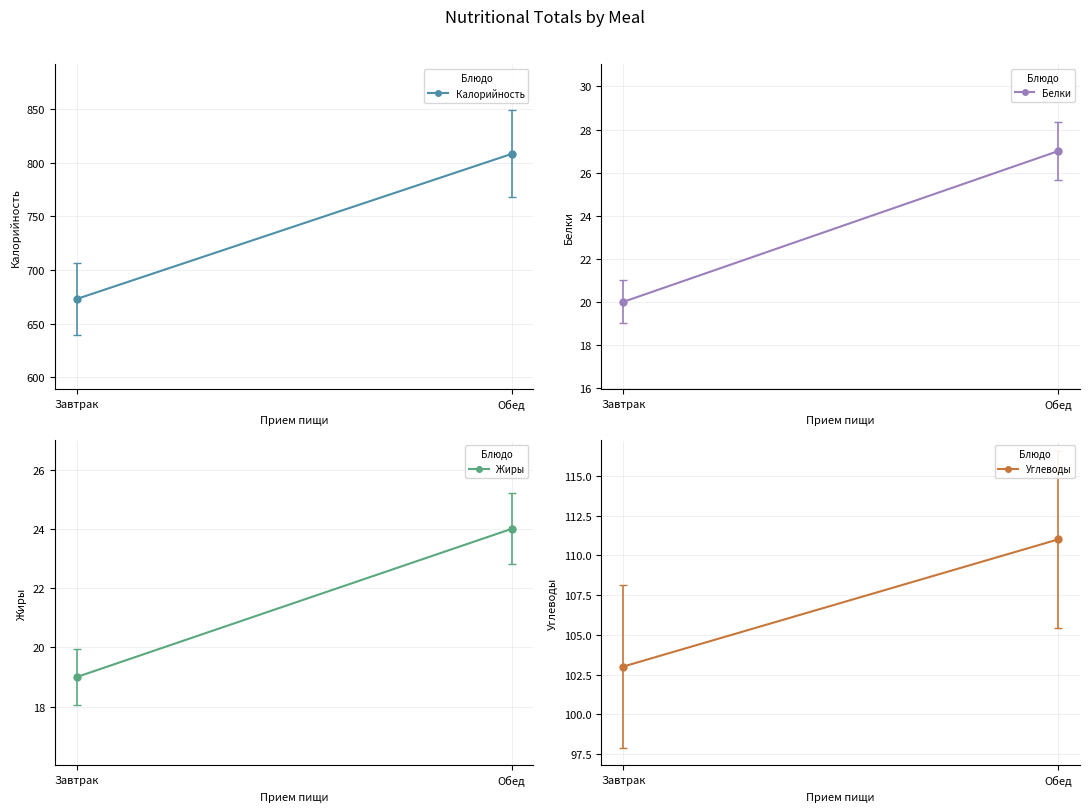

At how many categories does at least one series exceed 635?

2